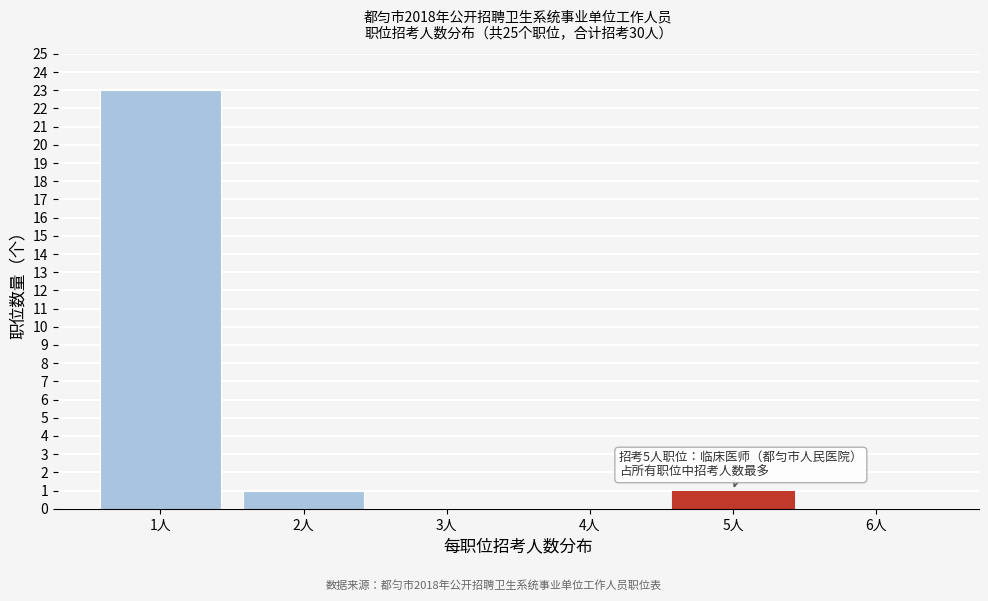

Reading left to right, transcribe all the data shown in this chart.

1人=23	2人=1	3人=0	4人=0	5人=1	6人=0